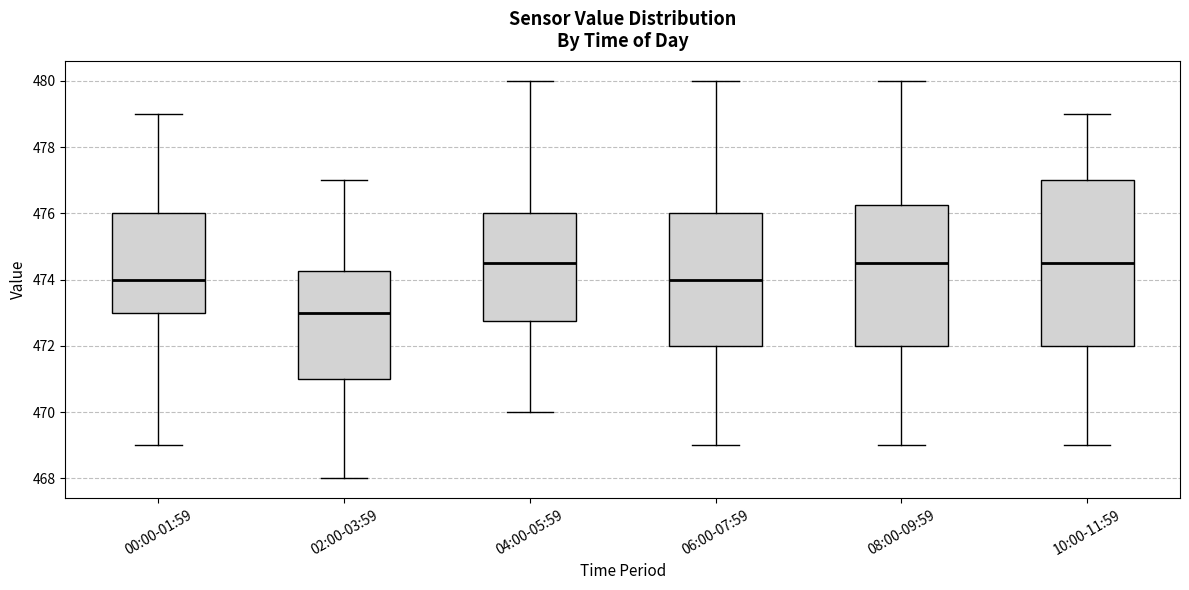

Where does the lower whisker of the box for 06:00-07:59 end on the y-axis? The values are not printed on the chart, so give them approximately, as read against the axis.

469.0